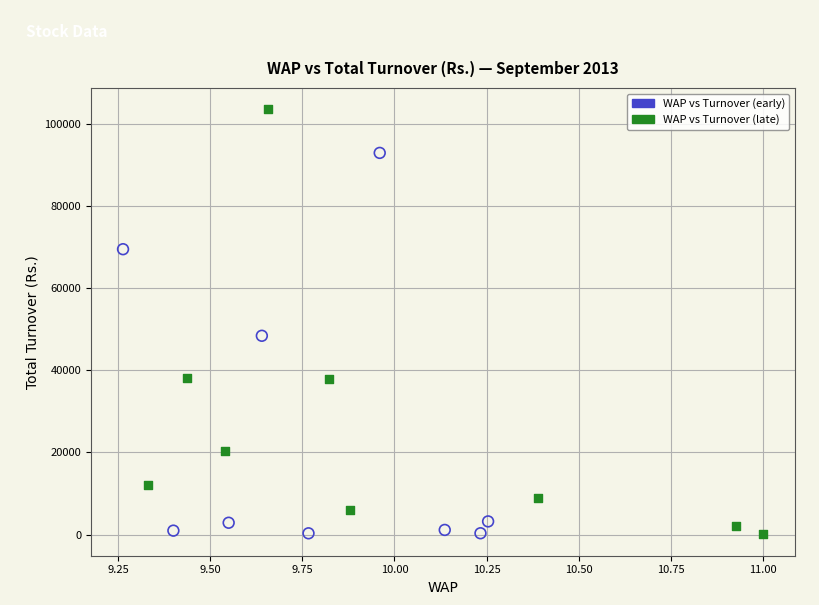

Which series reaches the maximum Y coordinate?

WAP vs Turnover (late)